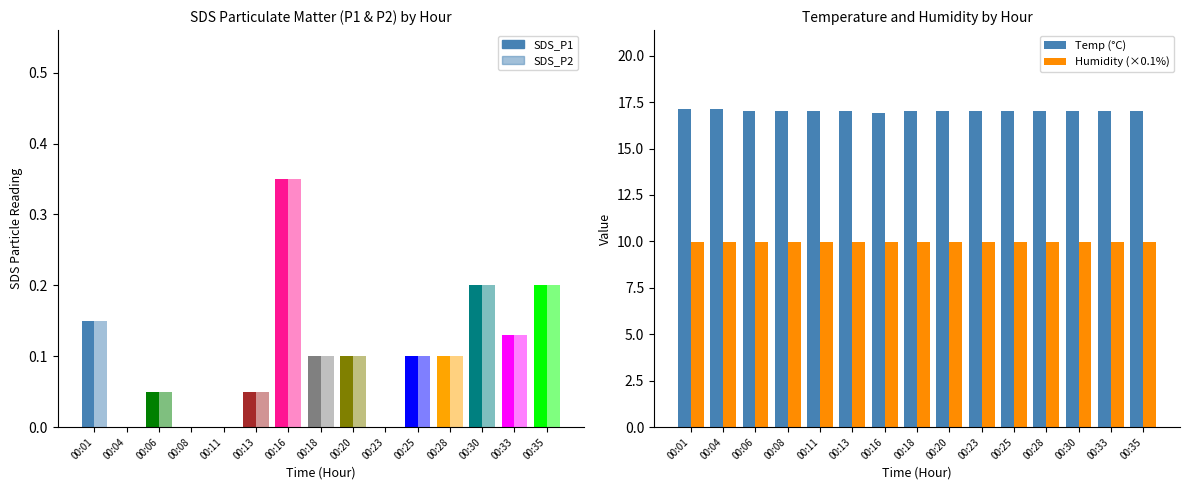

How many bars are there in total?

30